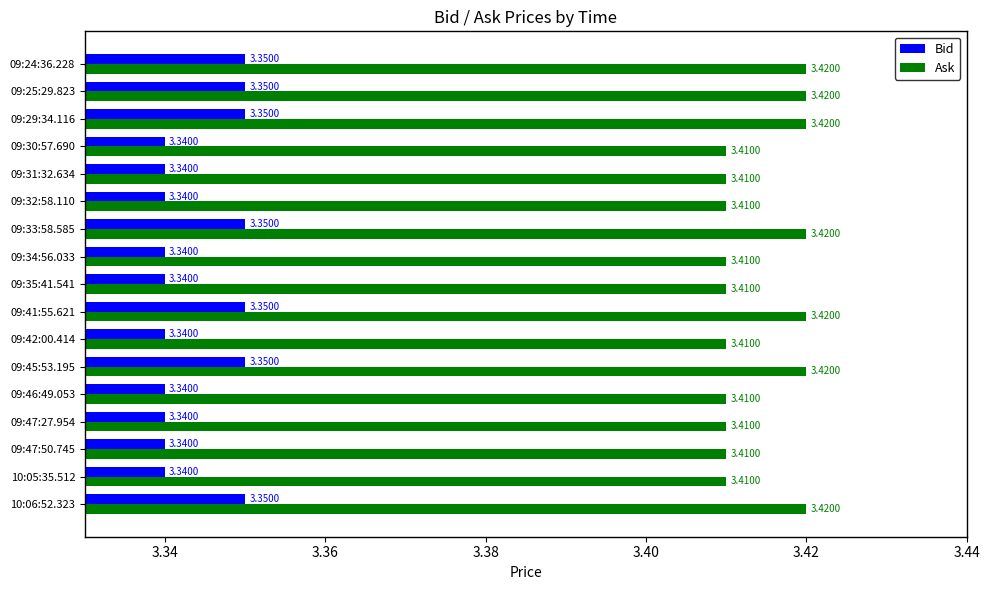

Rank the series at 09:35:41.541 from highest to lowest value.

Ask, Bid